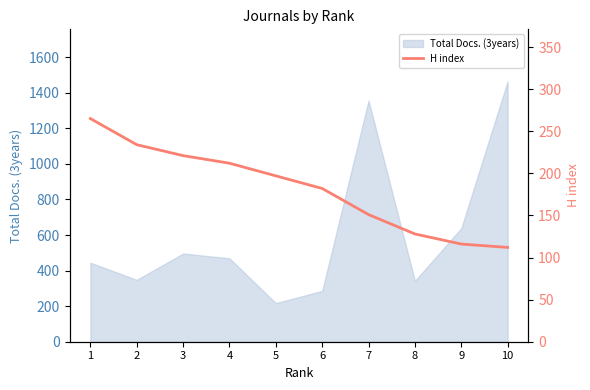

The chart shows a value of 70 at 10. True or false?

False